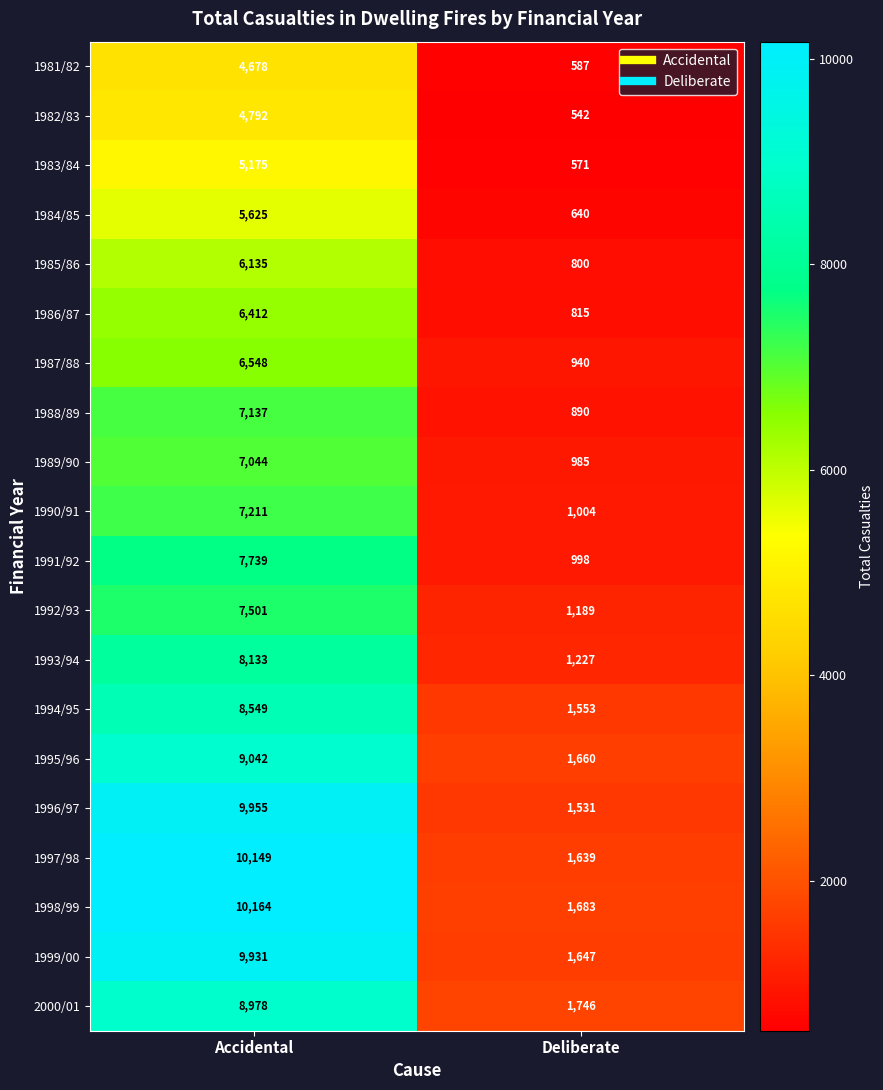

What is the sum of all 1985/86 values?

6935